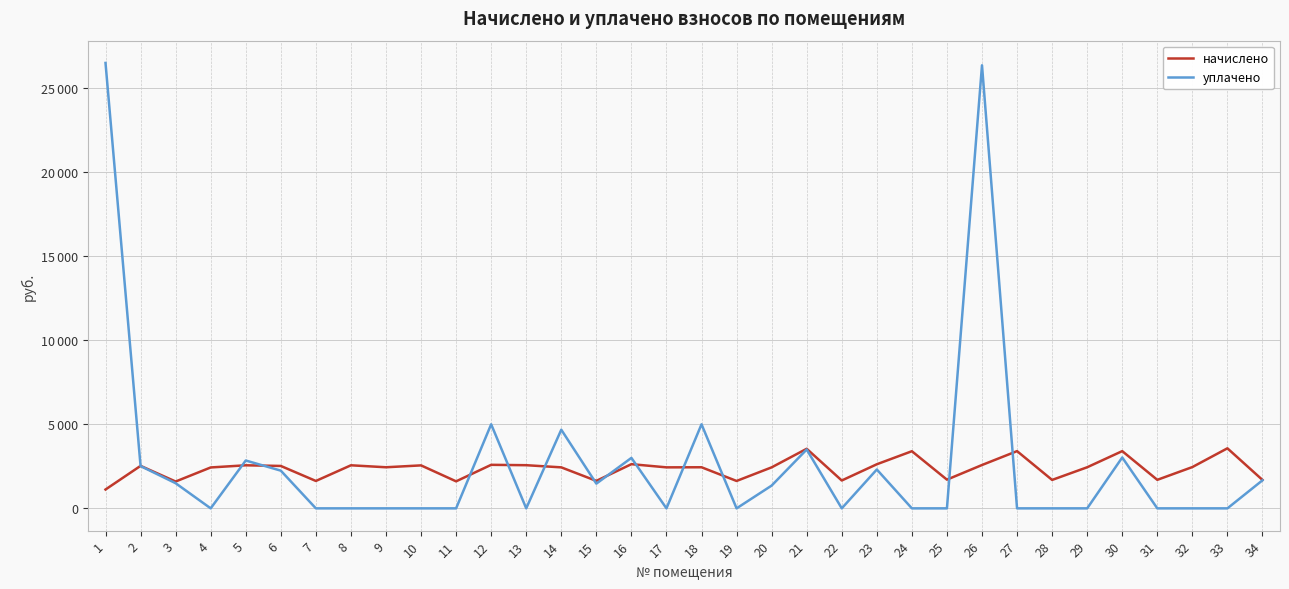

What are all the series names shown in the legend?

начислено, уплачено